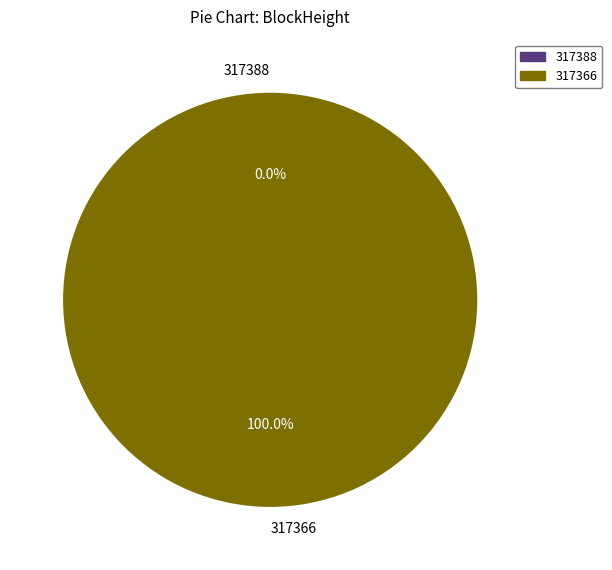

Is there a majority slice in this chart?

Yes